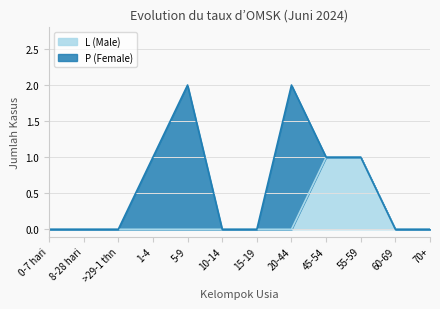

Rank the categories by value from lowest to highest.

0-7 hari, 8-28 hari, >29-1 thn, 1-4, 5-9, 10-14, 15-19, 20-44, 60-69, 70+, 45-54, 55-59